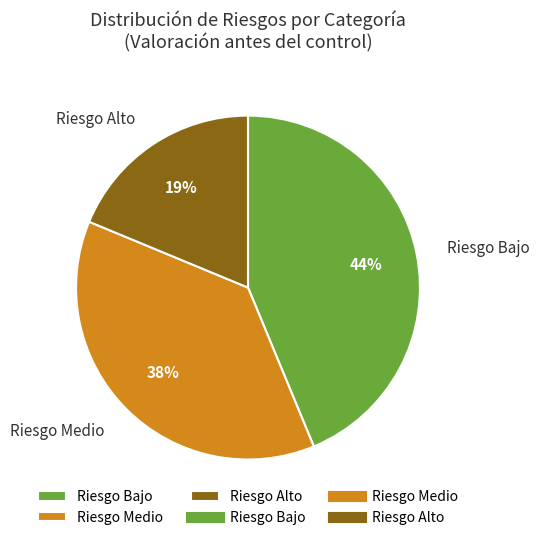

Is there a majority slice in this chart?

No